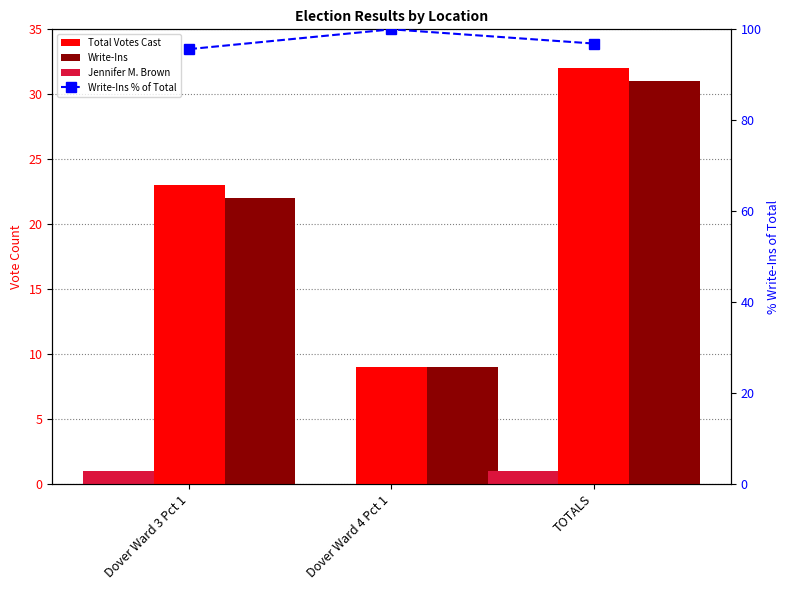

Is it true that Total Votes Cast equals 2.7 at Dover Ward 4 Pct 1?

False